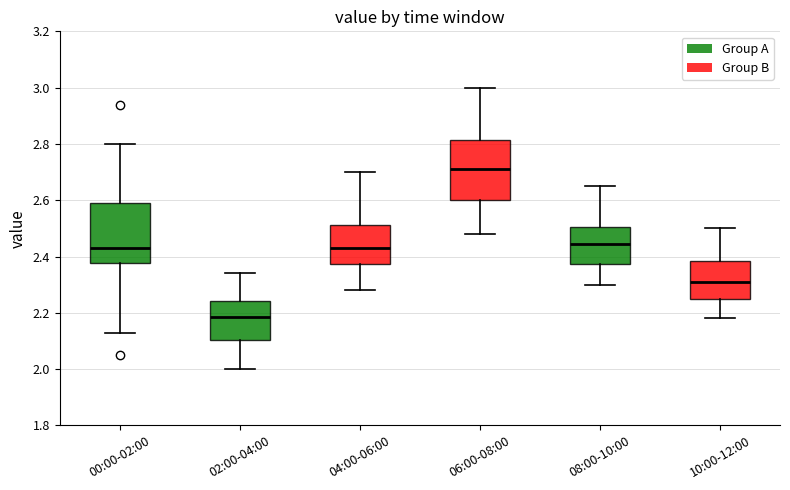

Which box has the lowest median line?

02:00-04:00